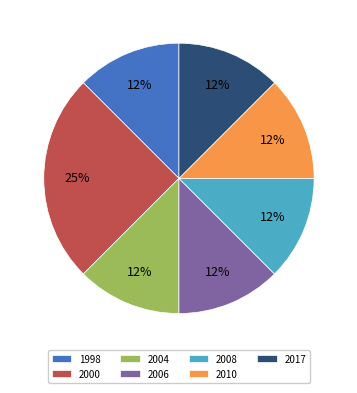

Do 2010 and 2004 together represent more than half of the pie?

No